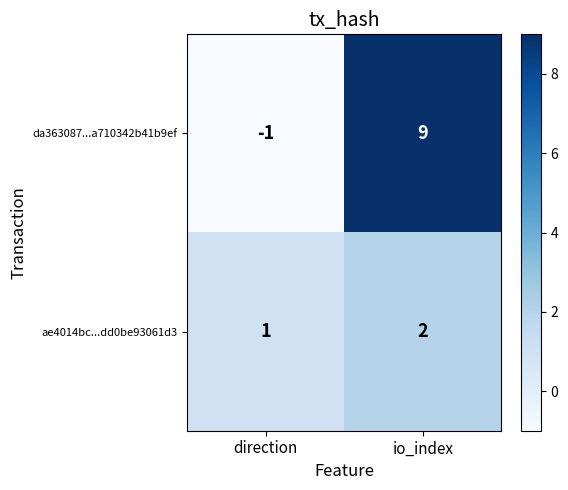

Which series changed the most between direction and io_index?

da363087...a710342b41b9ef